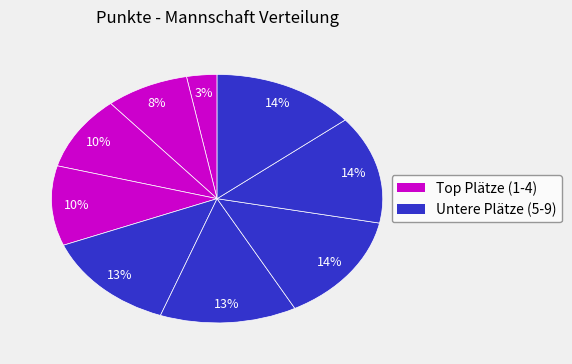

How many segments does this pie chart have?

9